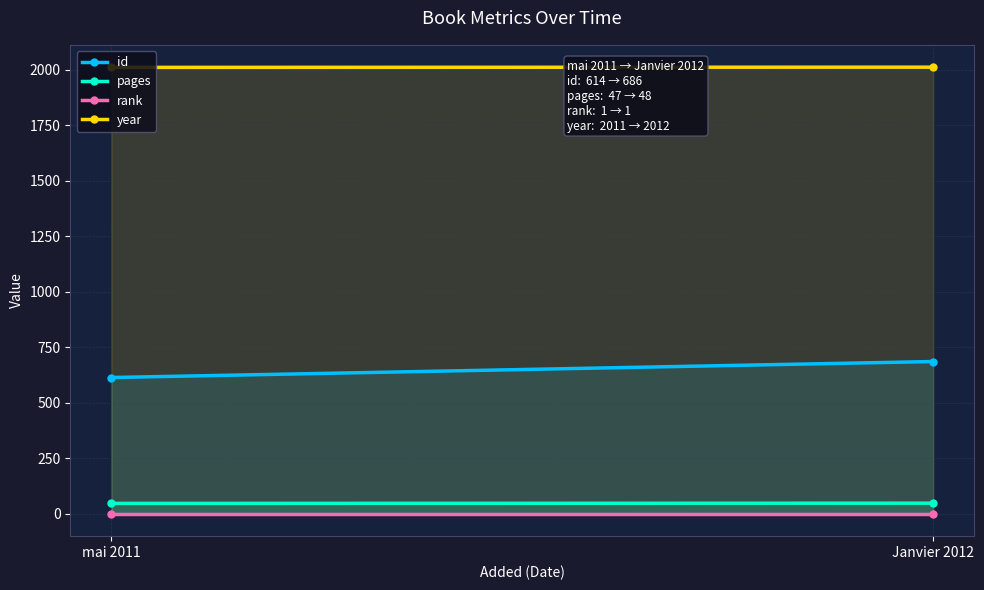

What is the greatest value displayed?

2012